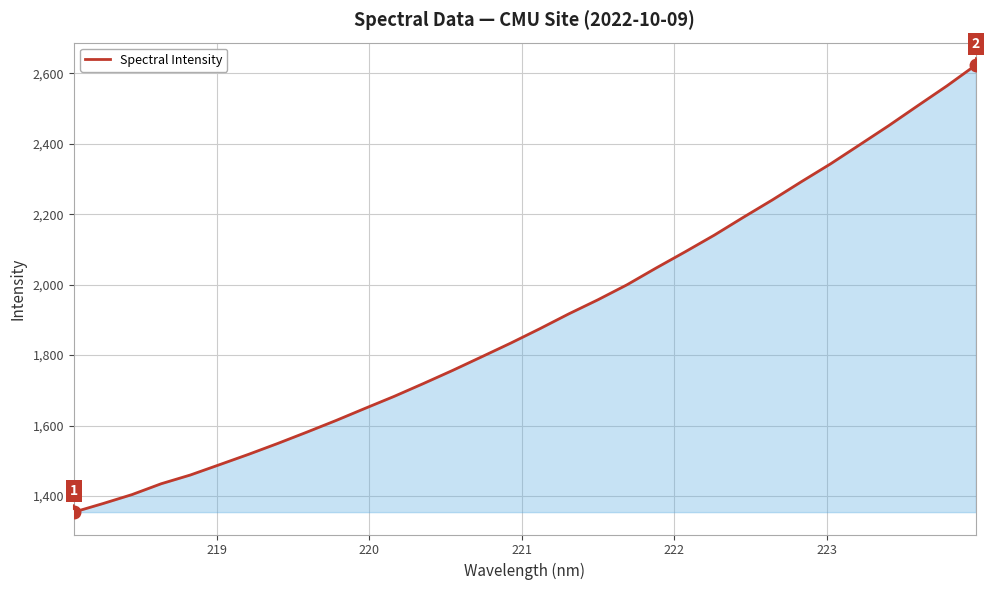

What is the maximum value shown in the chart?

2624.1